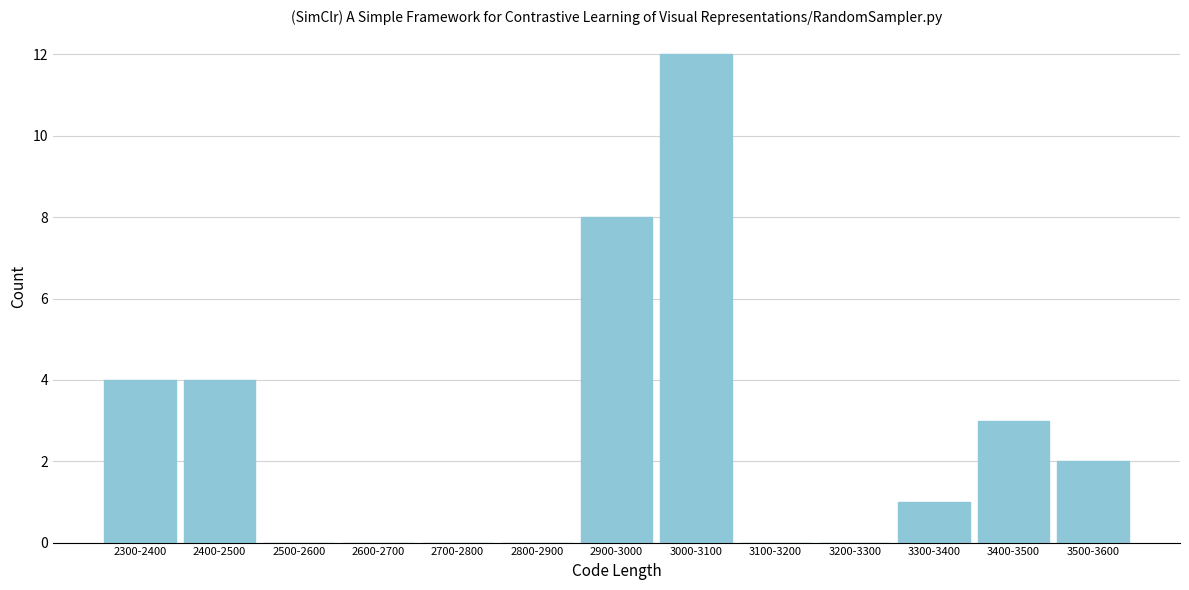

Reading left to right, extract all data points from this chart.

2300-2400=4	2400-2500=4	2500-2600=0	2600-2700=0	2700-2800=0	2800-2900=0	2900-3000=8	3000-3100=12	3100-3200=0	3200-3300=0	3300-3400=1	3400-3500=3	3500-3600=2